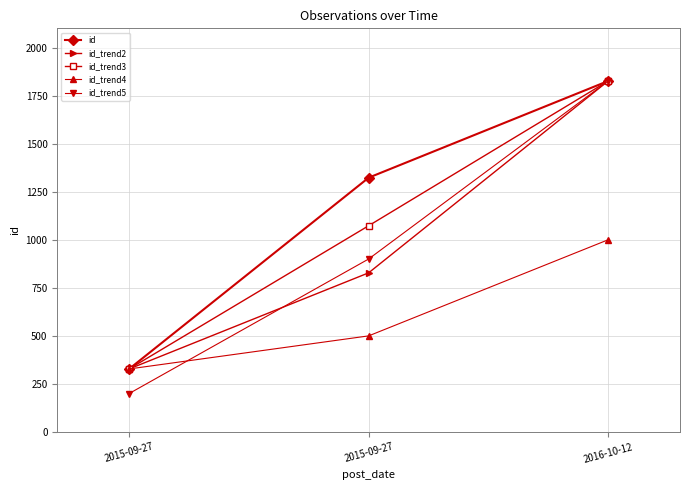

Does the chart have visible grid lines?

Yes